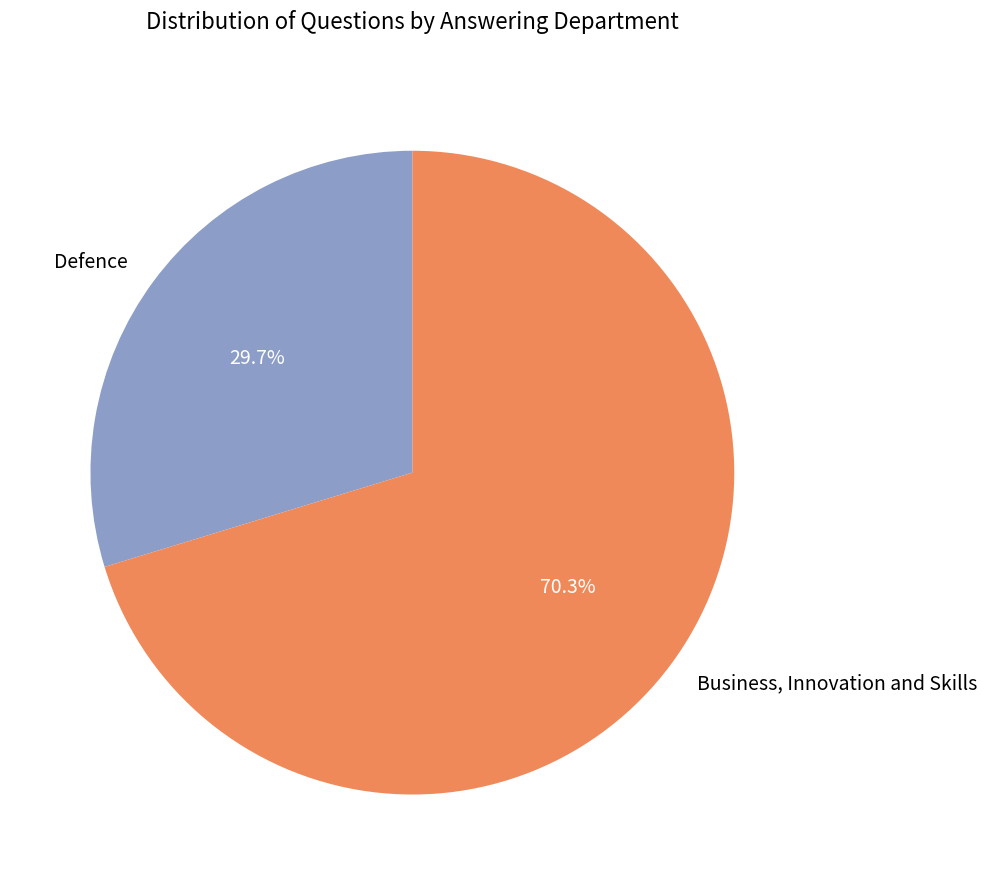

What percentage do Defence and Business, Innovation and Skills together represent?

100.0%